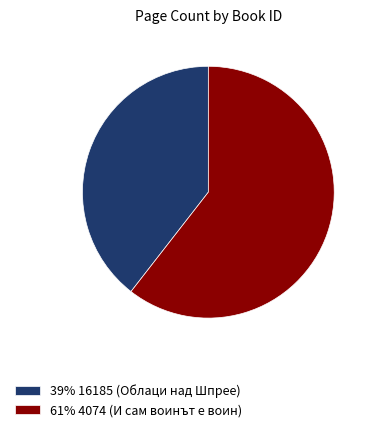

Which slice represents more than half of the pie?

61% 4074 (И сам воинът е воин)